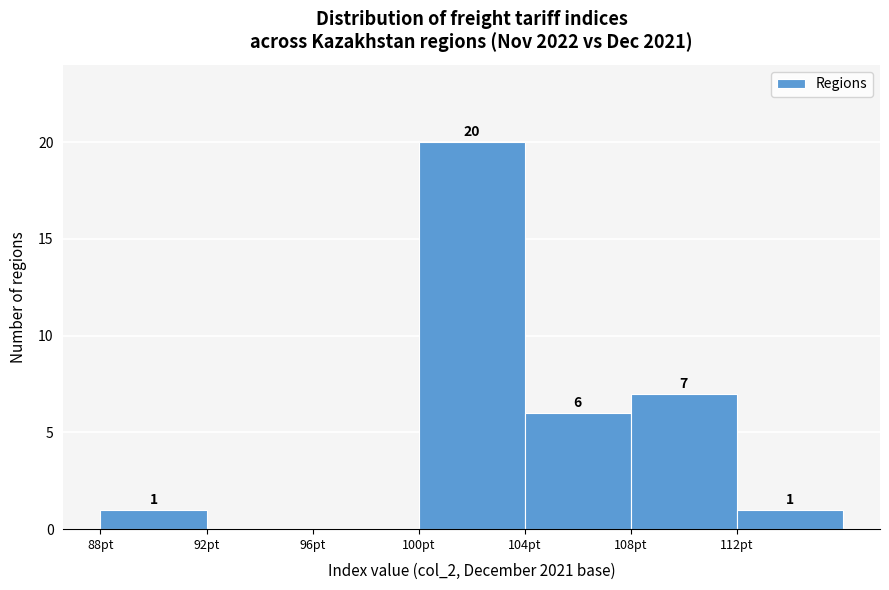

Over which range of the x-axis is the bar tallest?

100 to 104